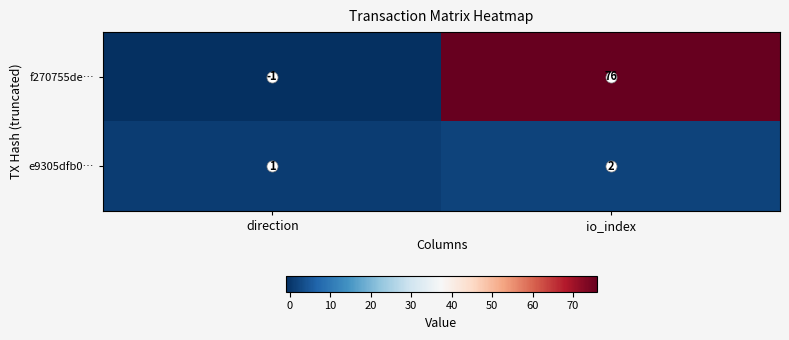

Which series changed the most between direction and io_index?

f270755de…